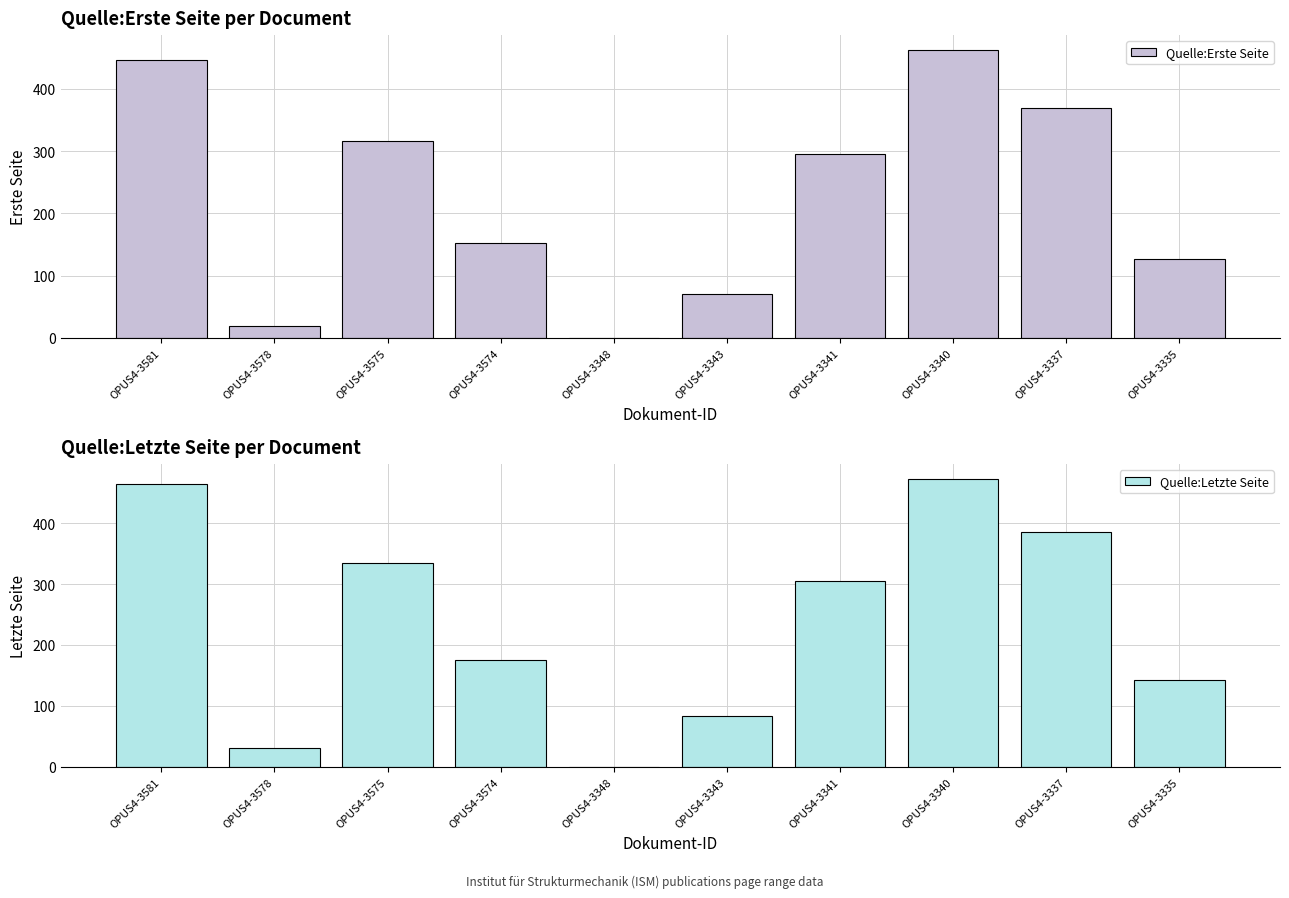

How many data points does each series have?

10